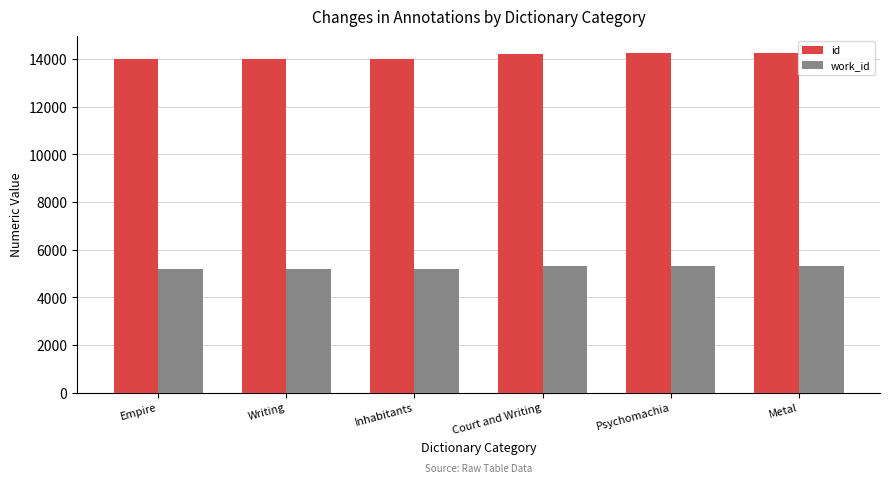

What is the sum of the id values at Metal and Court and Writing?

28485